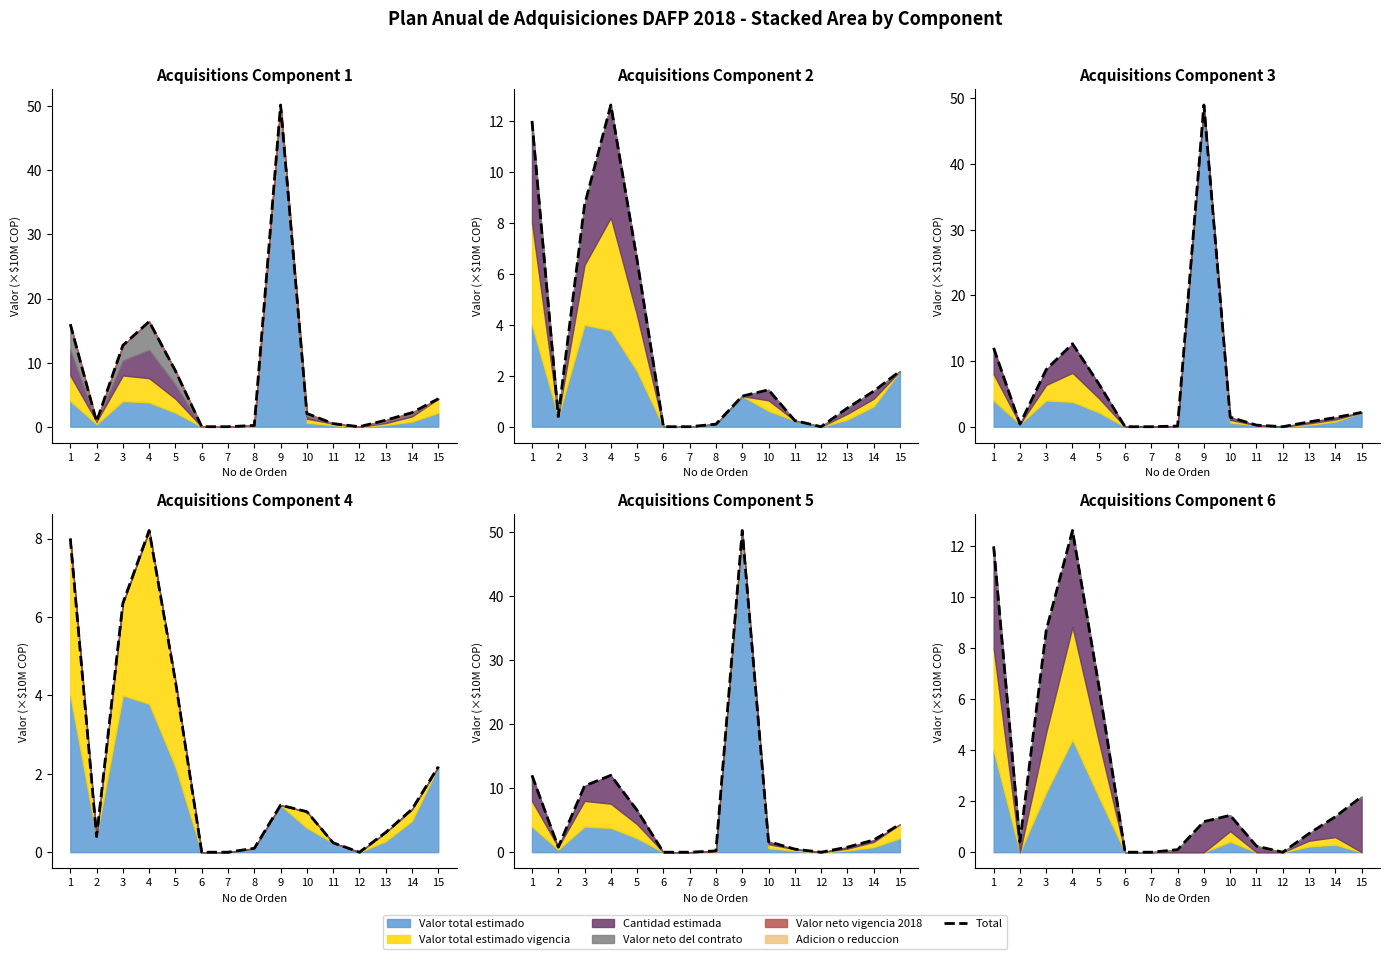

What is the difference between the maximum and minimum values?

12.6